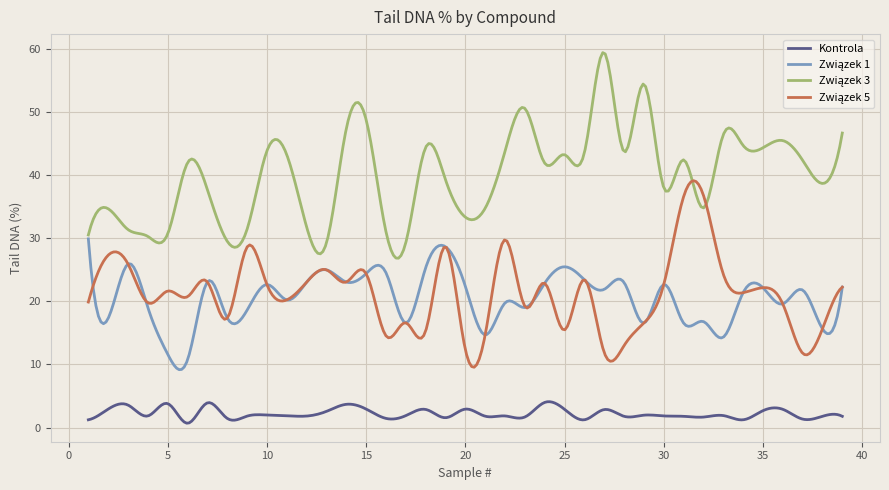

What is the maximum value shown in the chart?

59.4